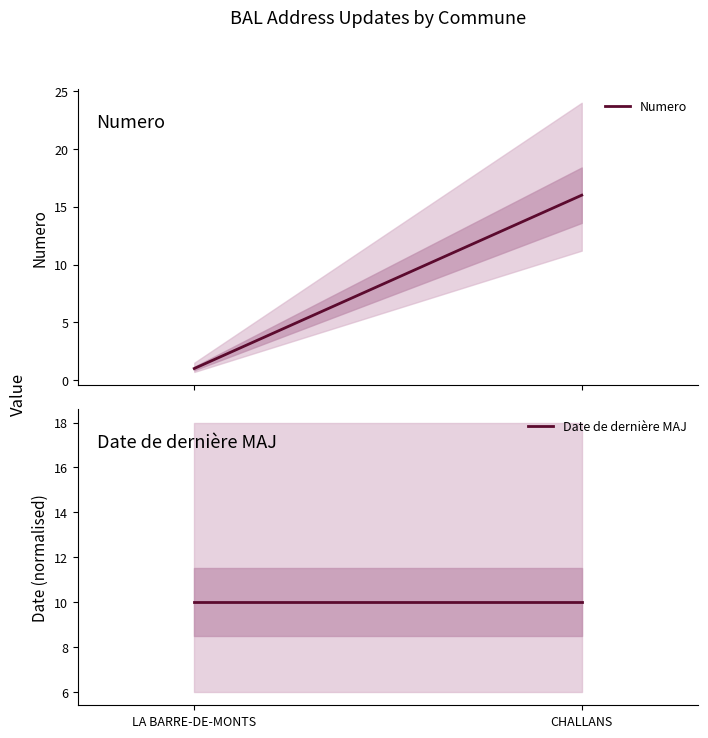

What is the label of the 2nd point from the left?

CHALLANS